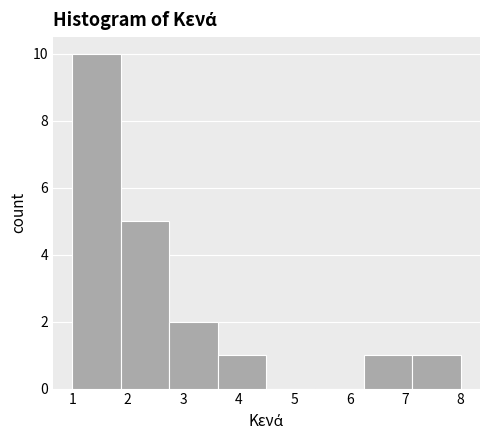

Reading left to right, list every bar in this chart as the range it spans on the x-axis followed by its height. Neither the bar edges nor the heights are printed on the chart, so give them approximately, as read against the axes.

1.0 to 1.9: 10
1.9 to 2.8: 5
2.8 to 3.6: 2
3.6 to 4.5: 1
4.5 to 5.4: 0
5.4 to 6.3: 0
6.3 to 7.1: 1
7.1 to 8.0: 1